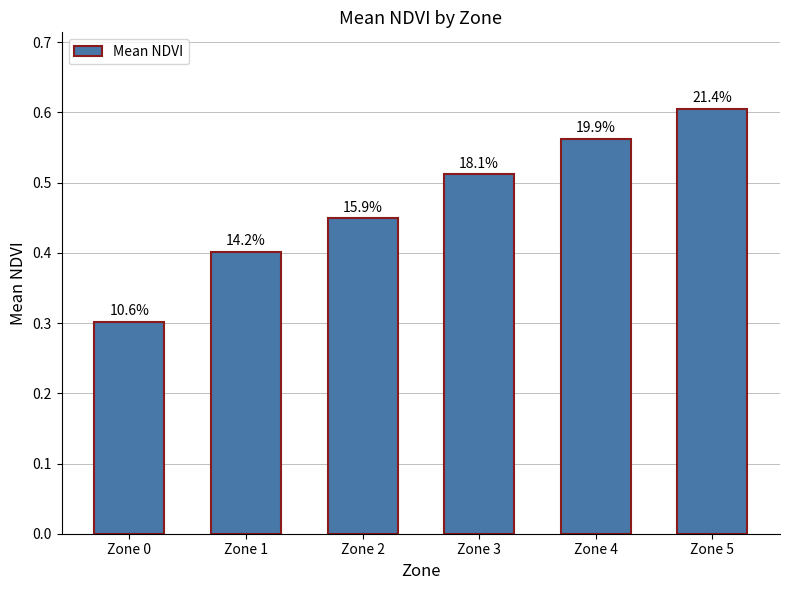

True or false: the data shows 0.7 at Zone 3.

False